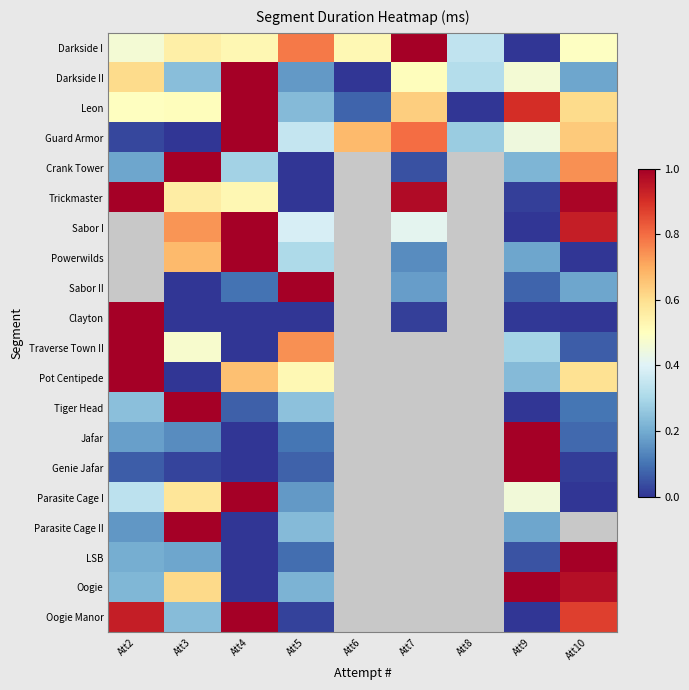

What is the difference between the maximum and minimum values in the Genie Jafar series?

1.0